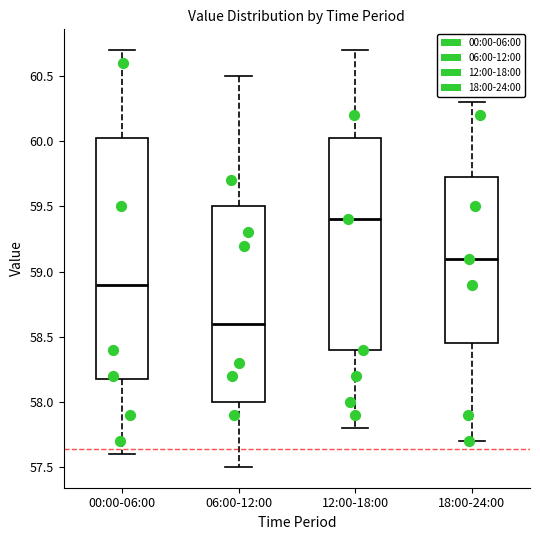

Reading left to right, read every box against the y-axis: the position of its median line, the range the box covers, and the ends of its whiskers. The values are not printed on the chart, so give them approximately, as read against the axis.

00:00-06:00: median 58.90, box 58.20 to 60.05, whiskers 57.60 to 60.70
06:00-12:00: median 58.60, box 58.00 to 59.50, whiskers 57.50 to 60.50
12:00-18:00: median 59.40, box 58.40 to 60.05, whiskers 57.80 to 60.70
18:00-24:00: median 59.10, box 58.45 to 59.75, whiskers 57.70 to 60.30